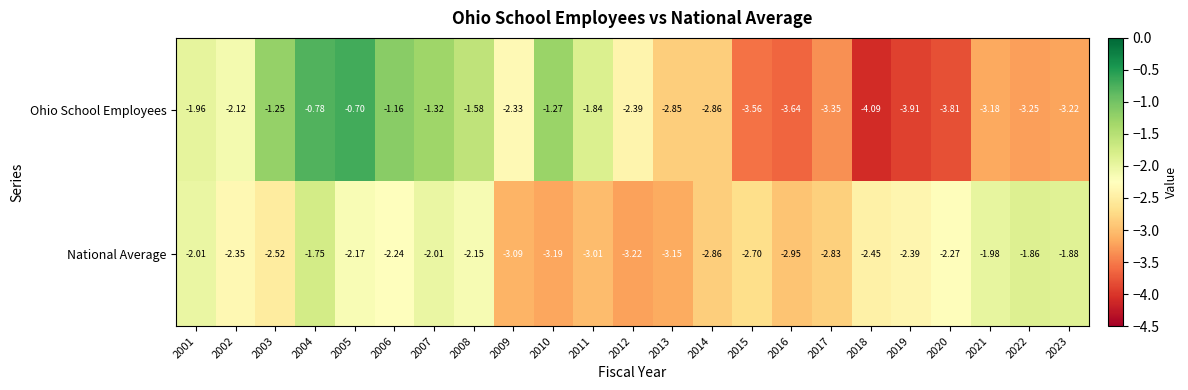

Between 2013 and 2016, which series saw the biggest shift?

Ohio School Employees